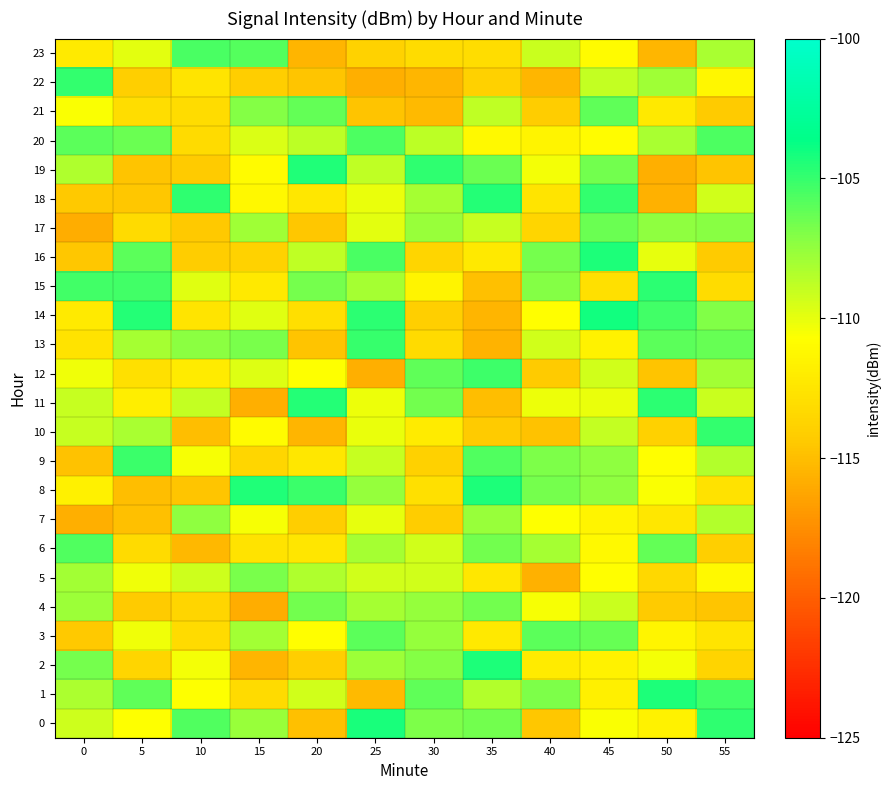

Count the number of data series in this chart.

24